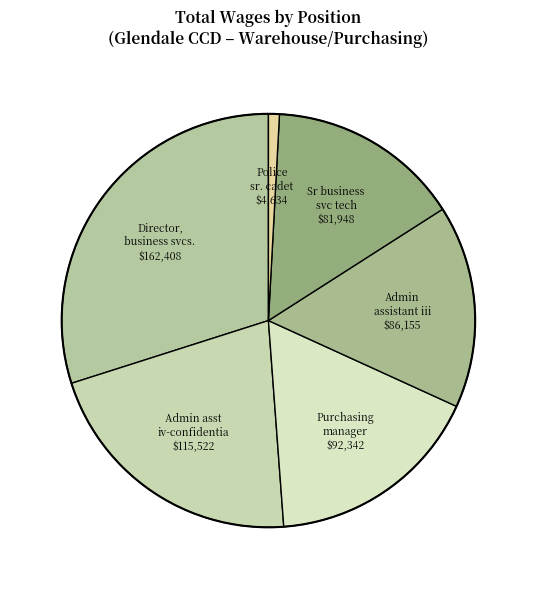

How many slices are in this pie chart?

6